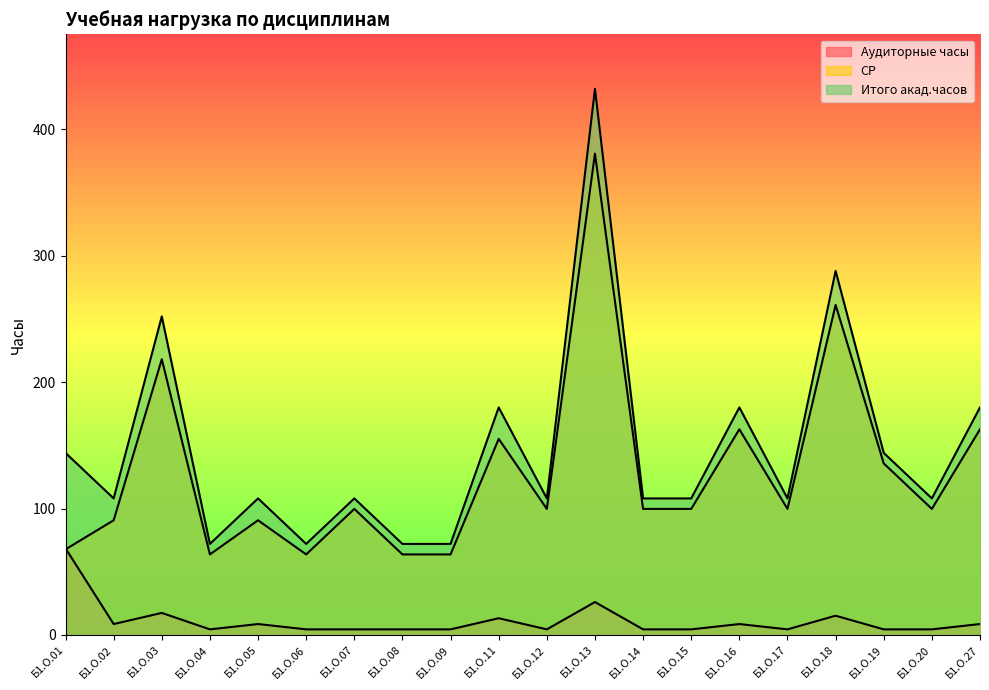

In Аудиторные часы, how many points are lower than both neighbors (excluding endpoints)?

4